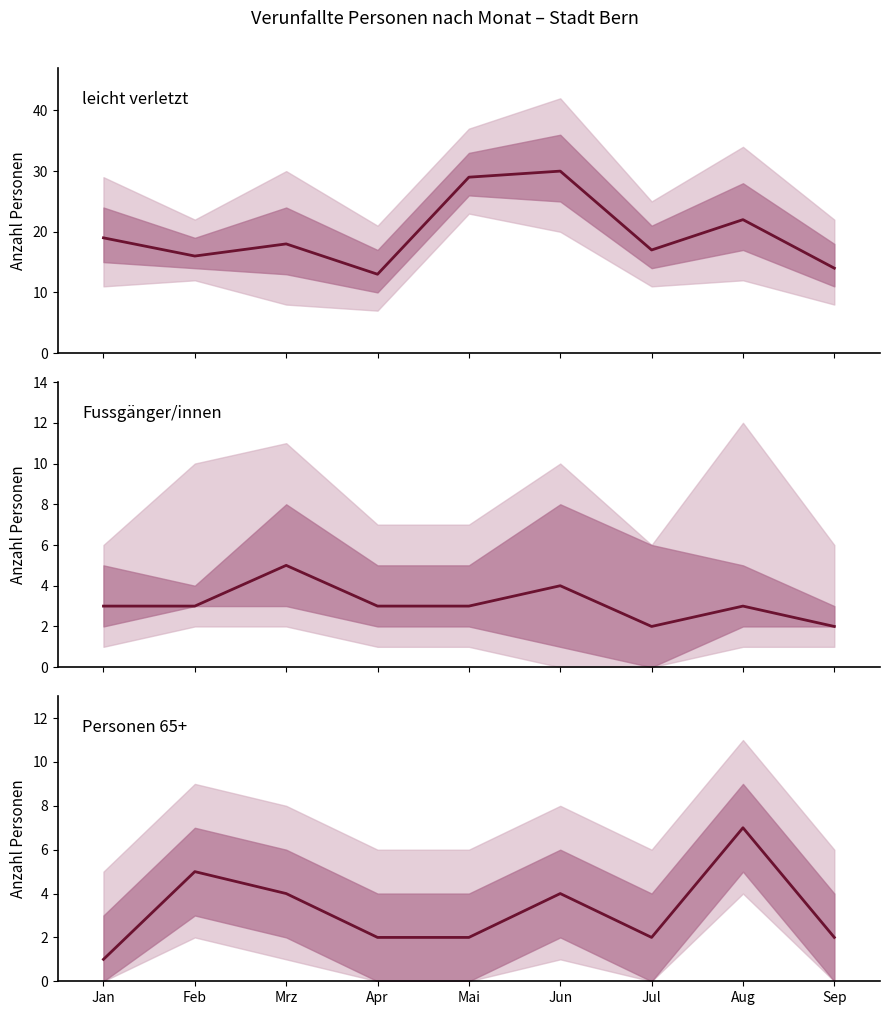

What is the sum of all leicht verletzt values?

178